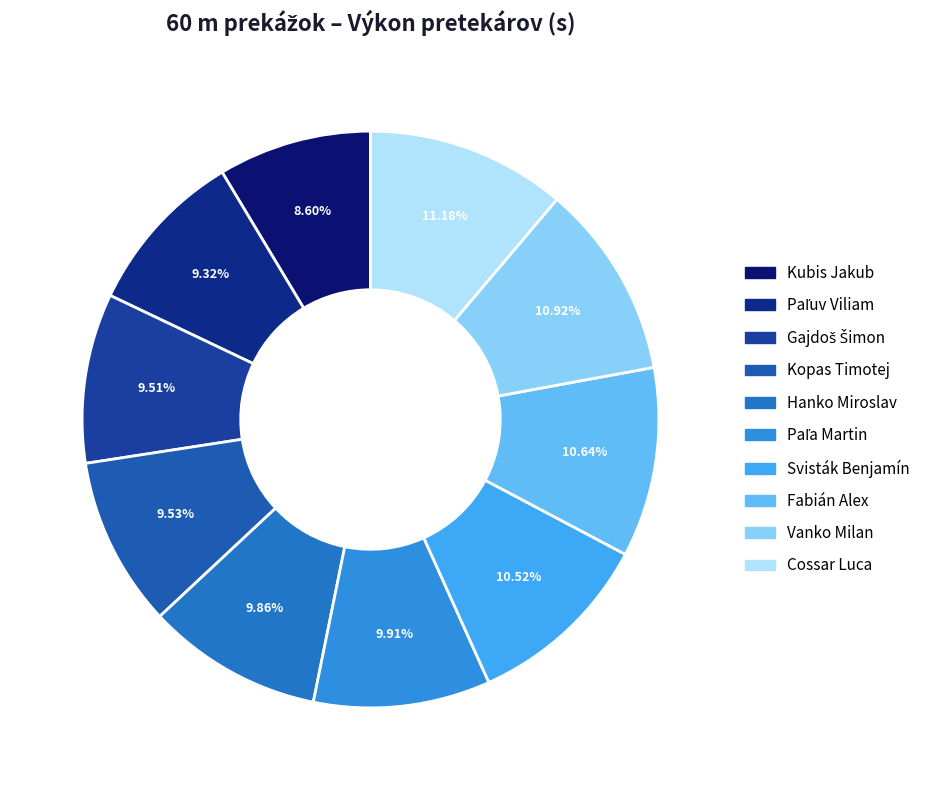

Count the number of slices in the pie.

10